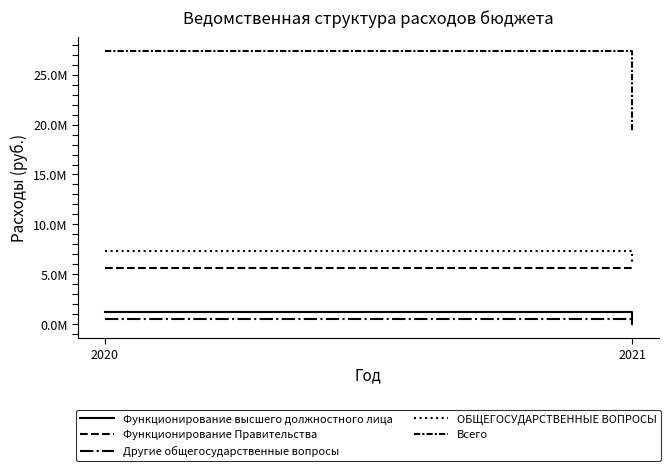

Reading left to right, list all the values displayed in this chart.

Функционирование высшего должностного лица: 2020=1219000.0	2021=0.0
Функционирование Правительства: 2020=5635920.0	2021=5575220.0
Другие общегосударственные вопросы: 2020=523413.8	2021=546384.0
ОБЩЕГОСУДАРСТВЕННЫЕ ВОПРОСЫ: 2020=7378333.8	2021=6121604.0
Всего: 2020=27386877.6	2021=19207604.0